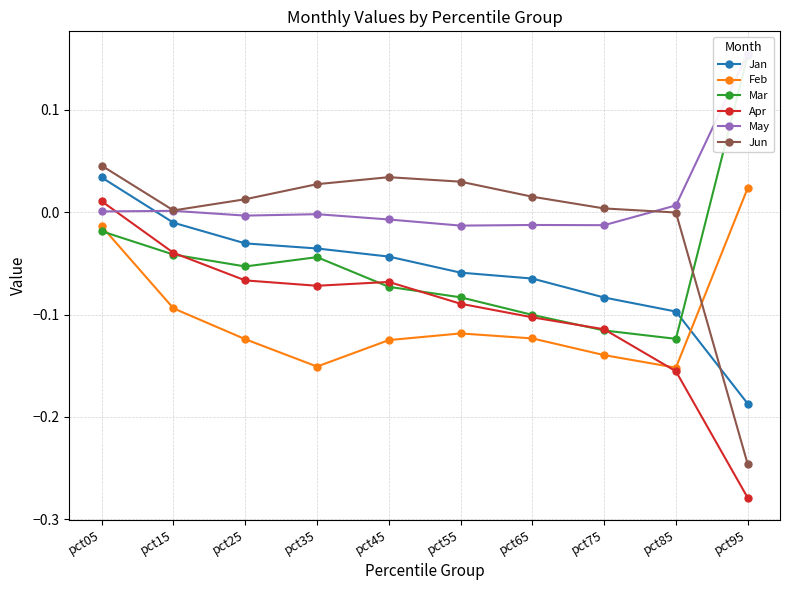

At pct45, list the series in order from largest to smallest.

Jun, May, Jan, Apr, Mar, Feb